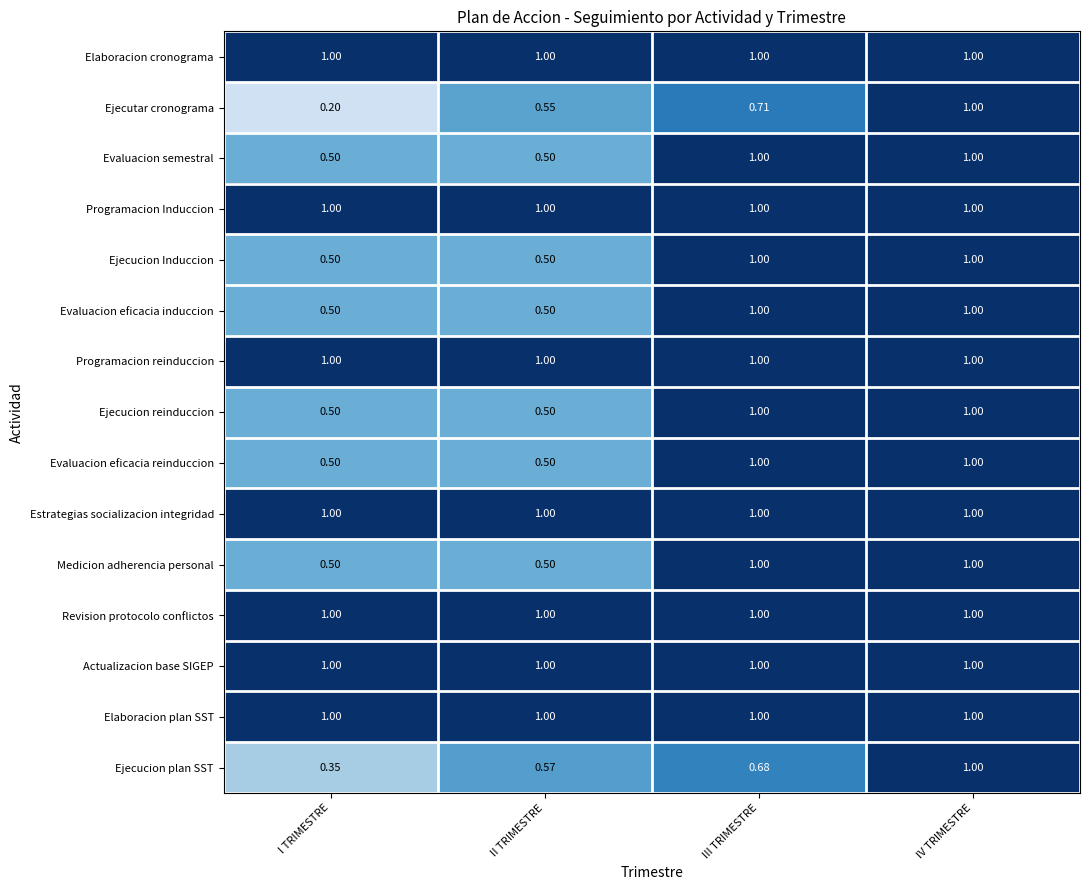

Which series has the largest range (max minus min)?

Ejecutar cronograma